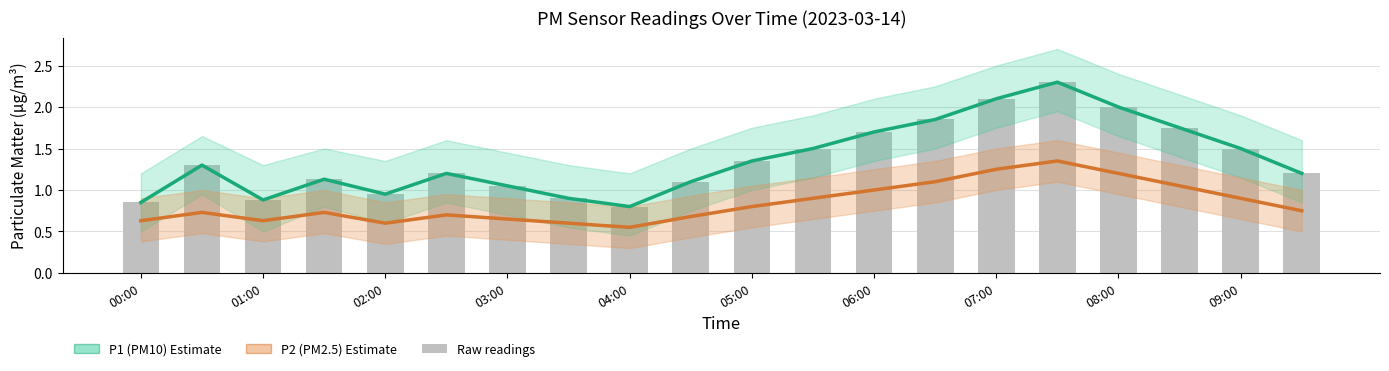

How many values in the P1 (PM10) series are below 1?

5